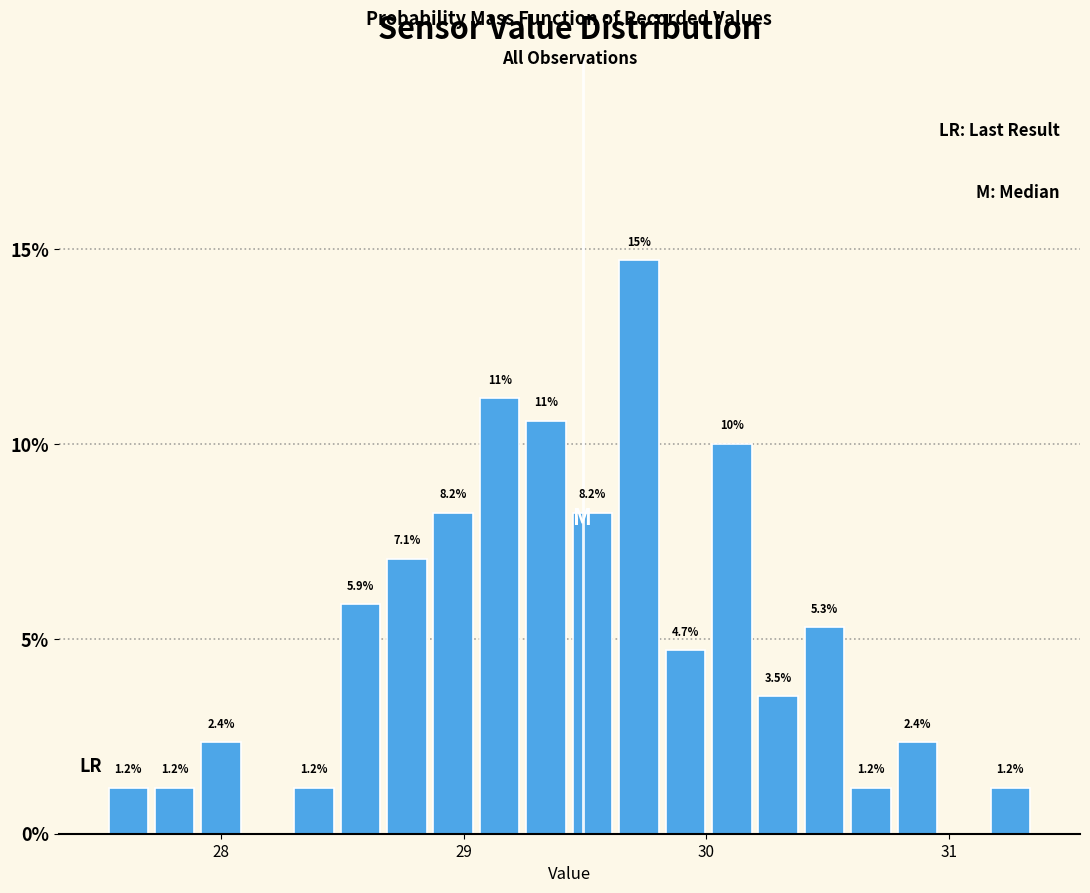

Around what value on the x-axis is the tallest bar? Give the approximate position of its centre, as read against the axis.

29.7